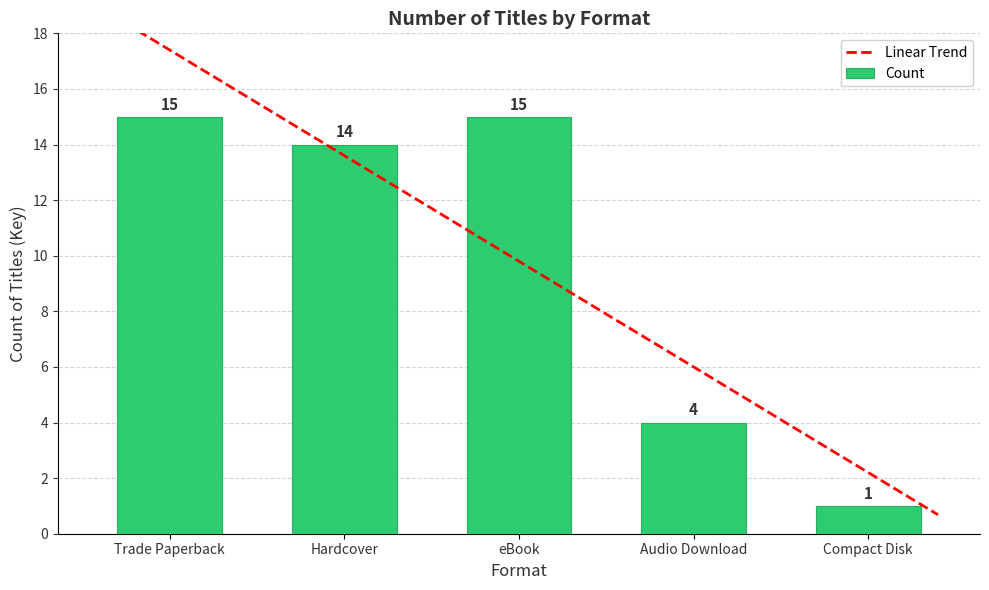

Which label corresponds to the smallest value in the chart?

Compact Disk